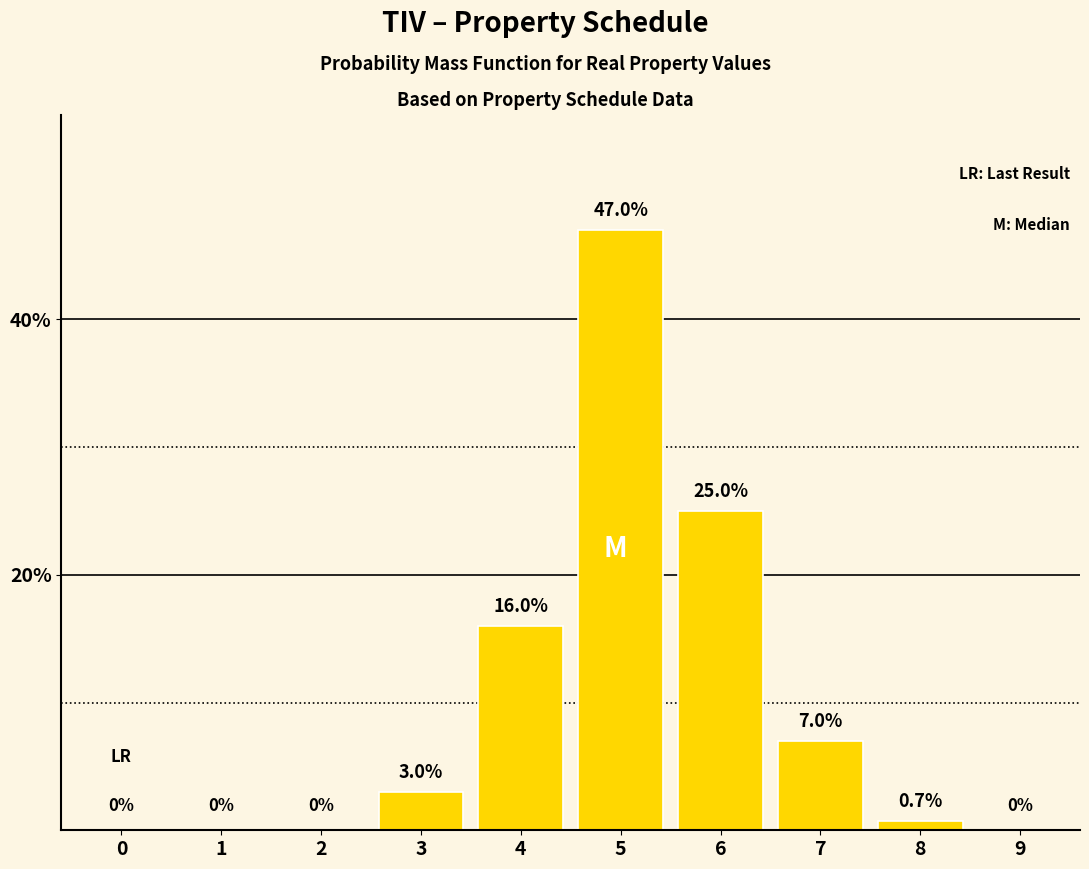

Reading left to right, what are all the values shown in this chart?

0=0.0	1=0.0	2=0.0	3=3.0	4=16.0	5=47.0	6=25.0	7=7.0	8=0.7	9=0.0